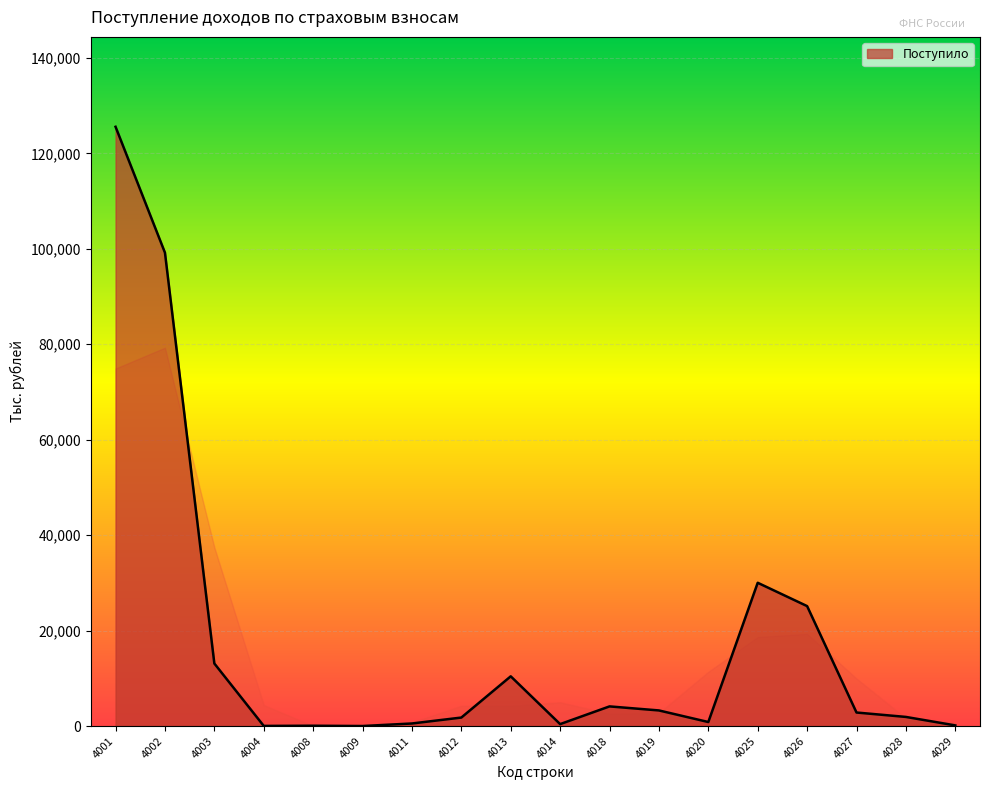

True or false: the data shows 69 at 4008.

True